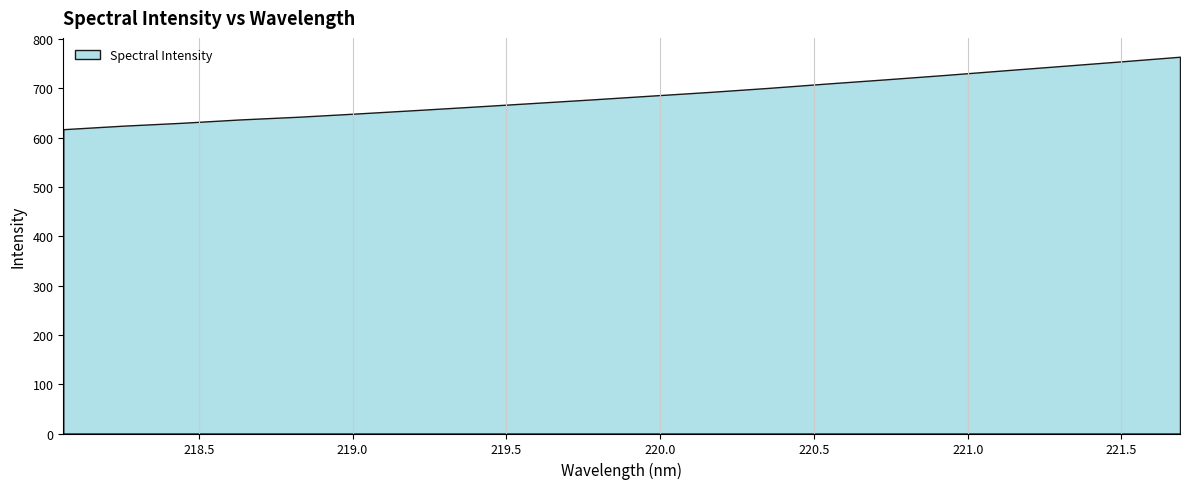

What is the change in value from 219.0156 to 220.9264?

+78.1